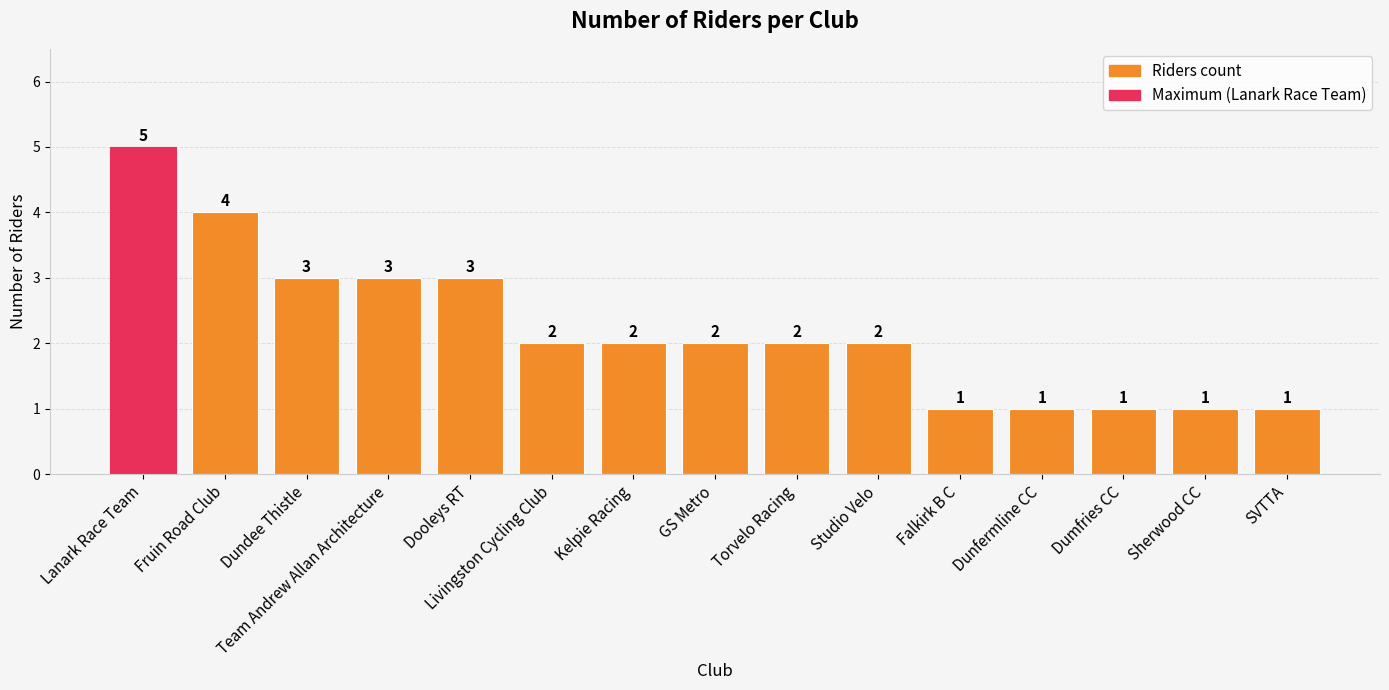

How many values are between 1 and 3?

13